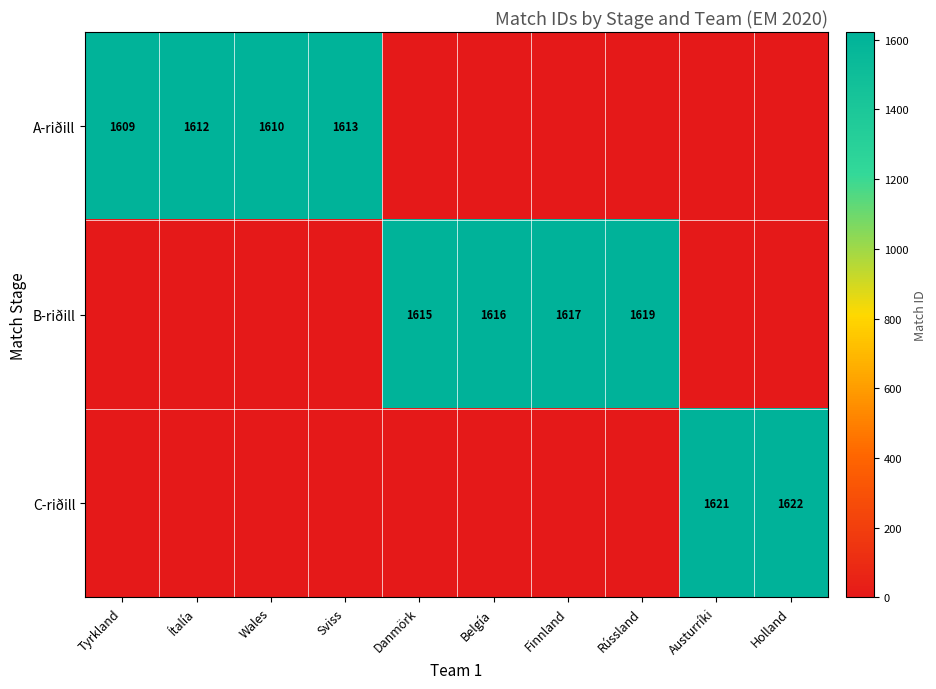

The A-riðill series shows 1609 at Tyrkland. True or false?

True